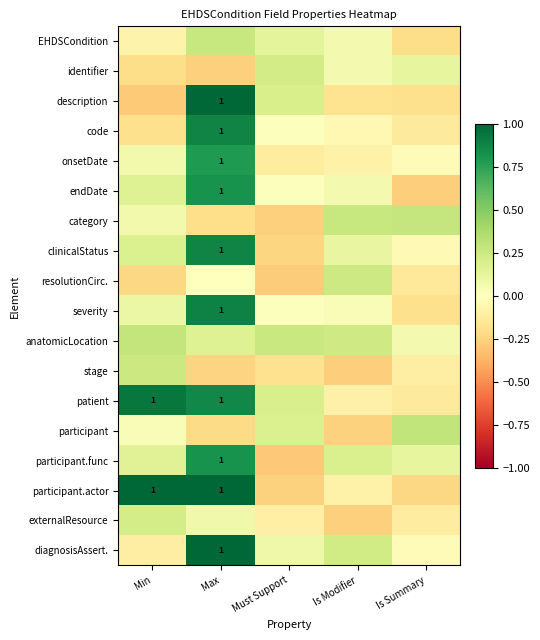

How many values in participant are above zero?

3